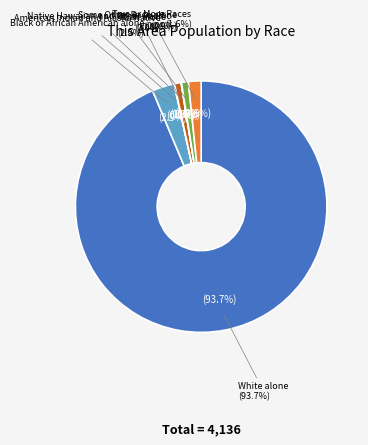

Is the sum of Asian alone and White alone greater than half?

Yes